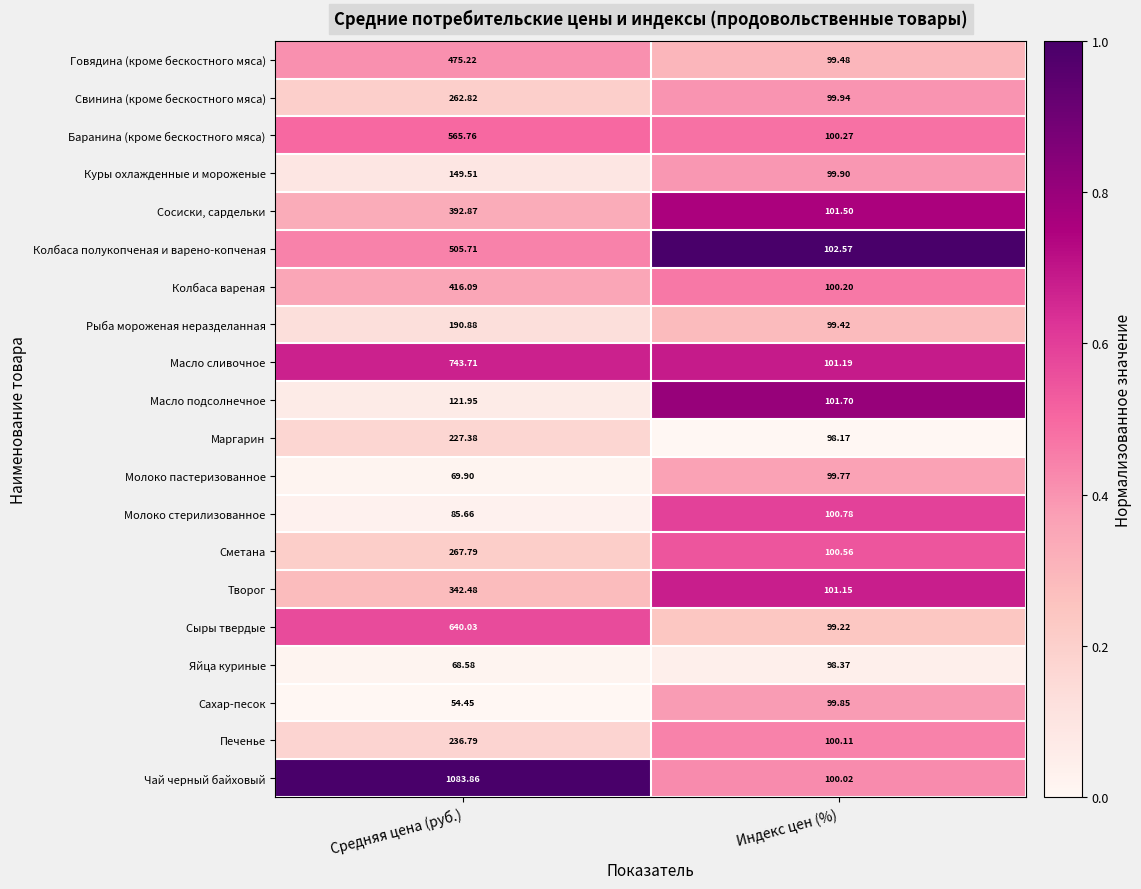

Is the value of Свинина (кроме бескостного мяса) at Средняя цена (руб.) greater than the value of Колбаса вареная at Индекс цен (%)?

Yes